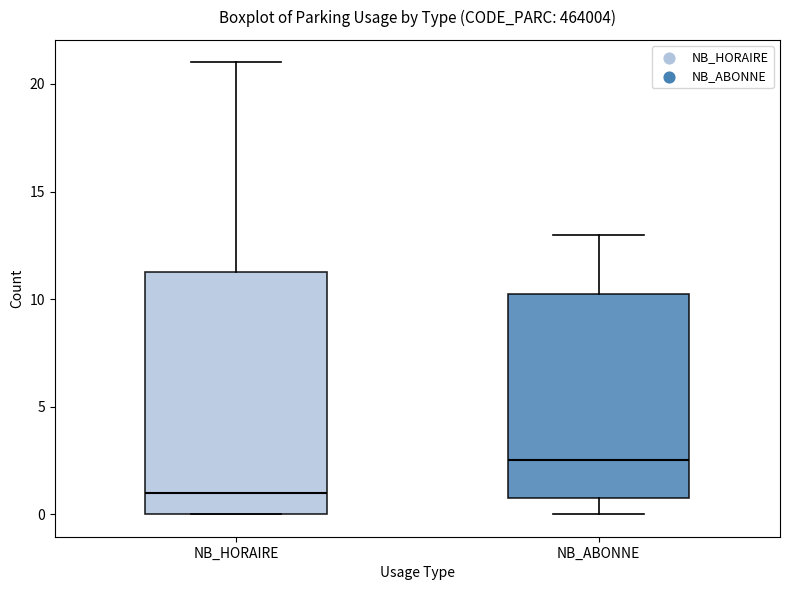

Comparing the boxes themselves (not the whiskers), which one is the tallest?

NB_HORAIRE